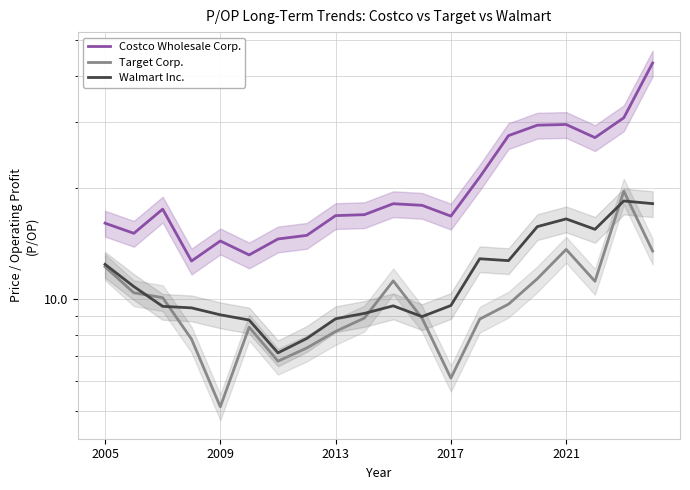

Where does the Target Corp. series first go above 9?

2005